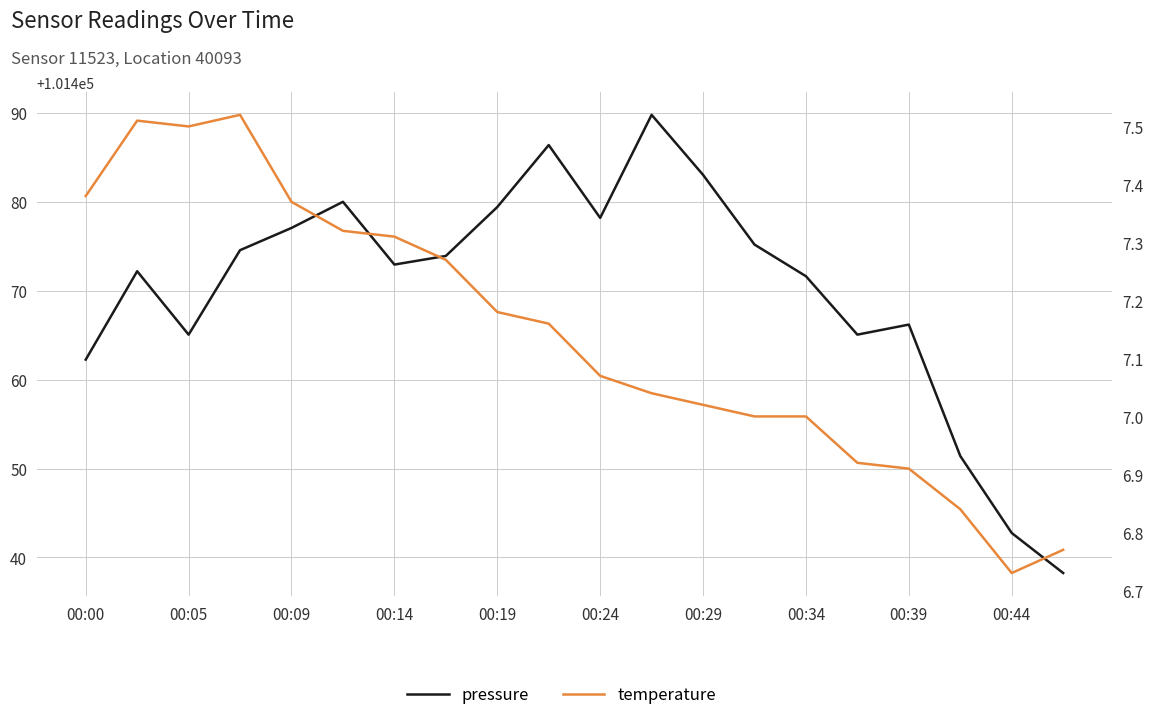

Reading left to right, what are all the values shown in this chart?

pressure: 101462.2	101472.2	101465.1	101474.6	101477.1	101480.0	101472.9	101473.9	101479.4	101486.4	101478.2	101489.8	101483.0	101475.2	101471.6	101465.1	101466.2	101451.4	101442.8	101438.2
temperature: 7.4	7.5	7.5	7.5	7.4	7.3	7.3	7.3	7.2	7.2	7.1	7.0	7.0	7.0	7.0	6.9	6.9	6.8	6.7	6.8